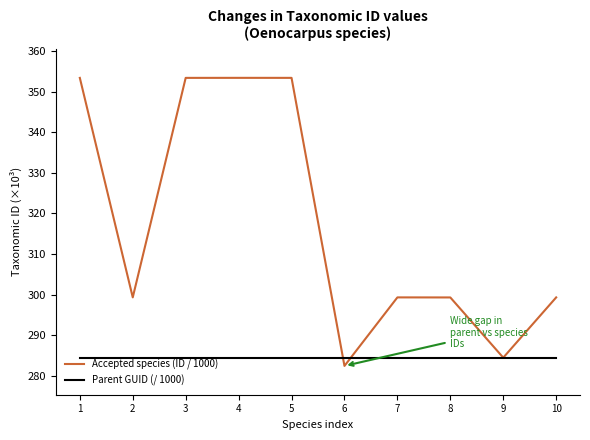

After their last crossing, which series has the higher values: Accepted species (ID / 1000) or Parent GUID (/ 1000)?

Accepted species (ID / 1000)